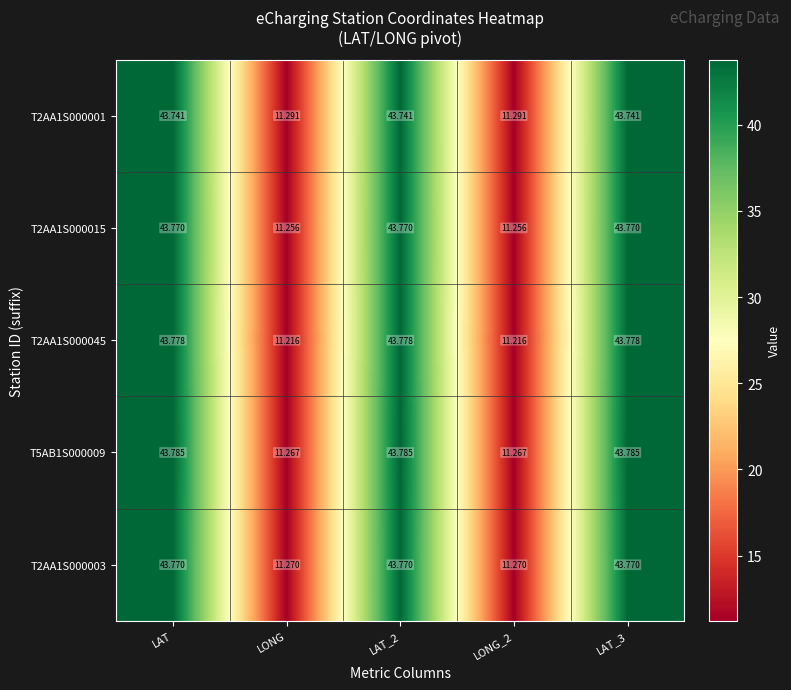

At which label does T2AA1S000045 first exceed 43?

LAT